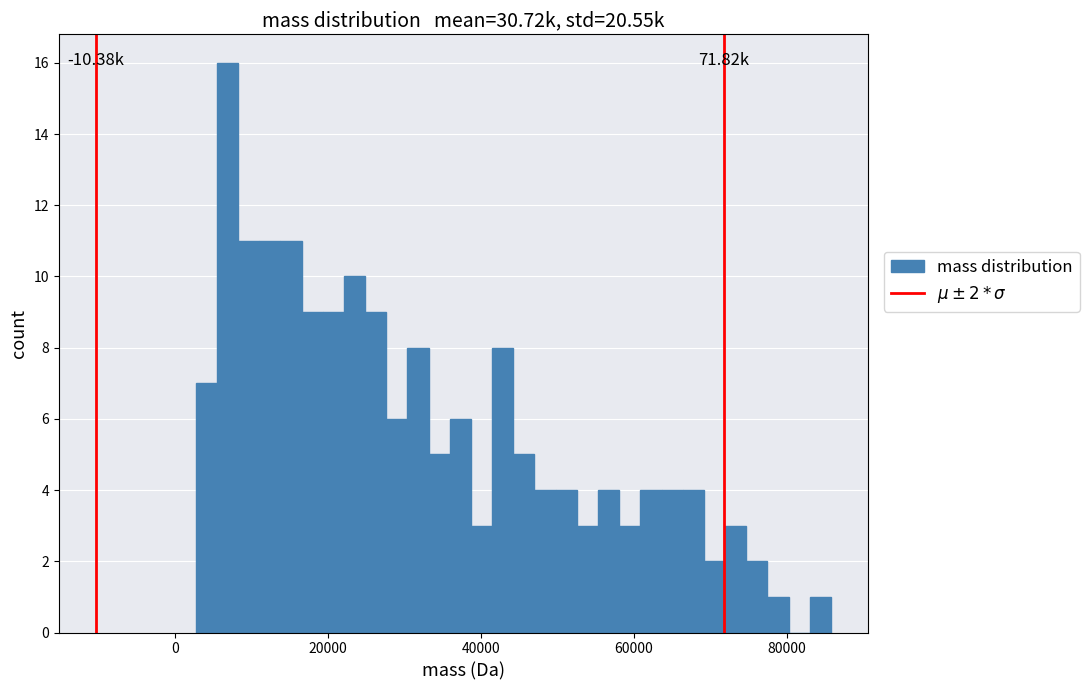

Read against the x-axis, roughly where is the centre of the tallest bar?

6000